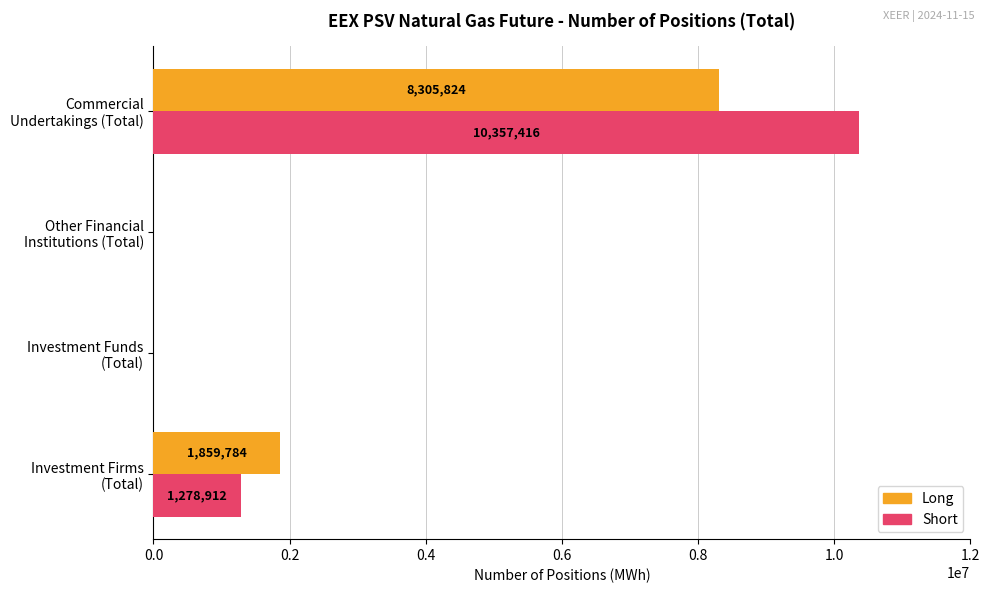

What are all the series names shown in the legend?

Long, Short